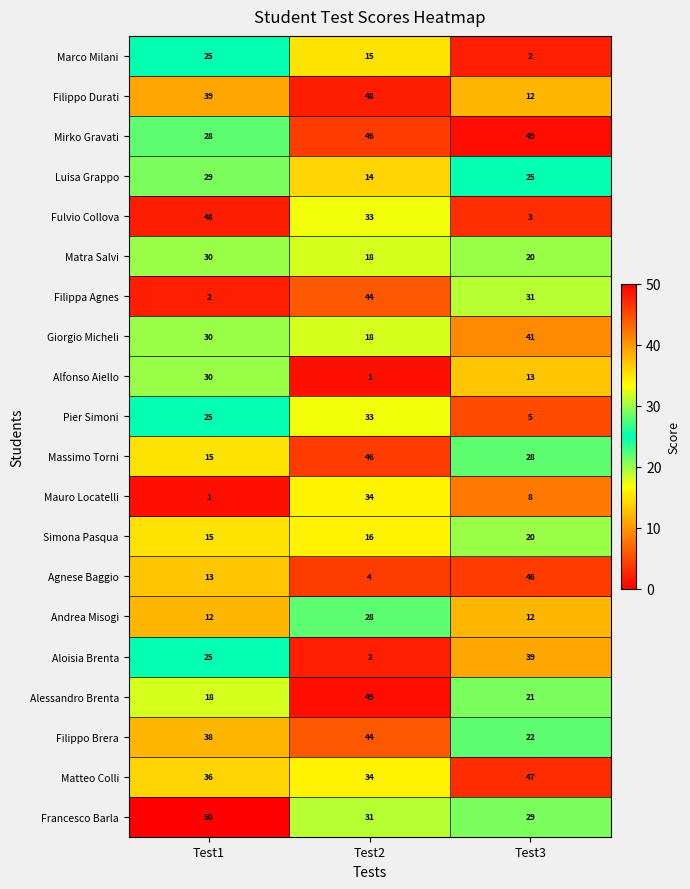

What is the spread (max minus min) of values at Test1?

49